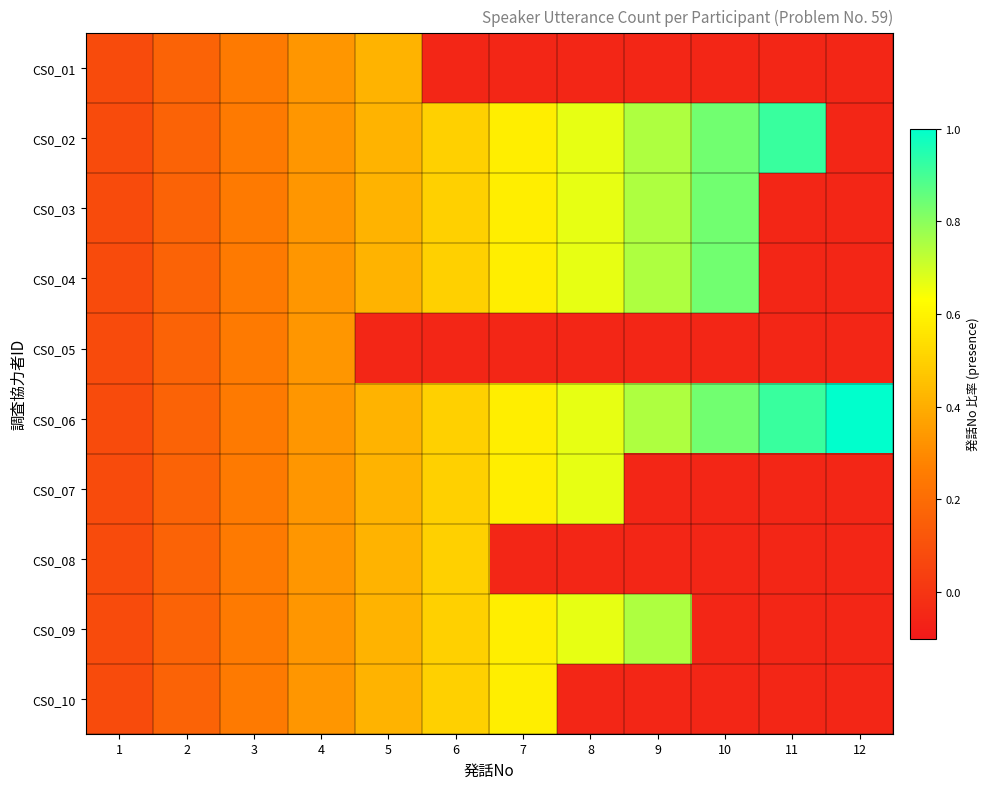

Between 3 and 8, which is larger?

3